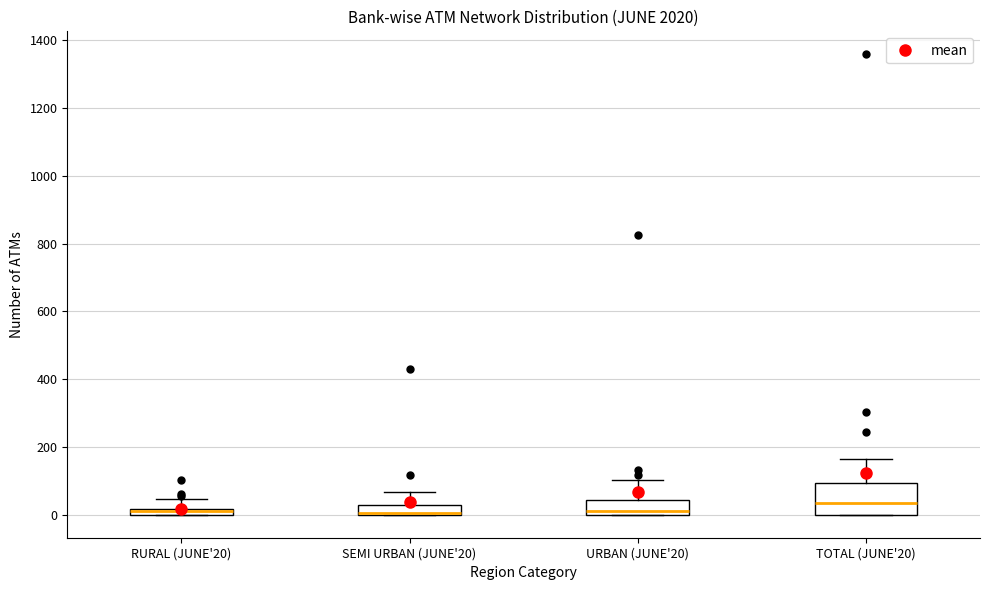

Where does the upper whisker of the box for URBAN (JUNE'20) end on the y-axis? The values are not printed on the chart, so give them approximately, as read against the axis.

100